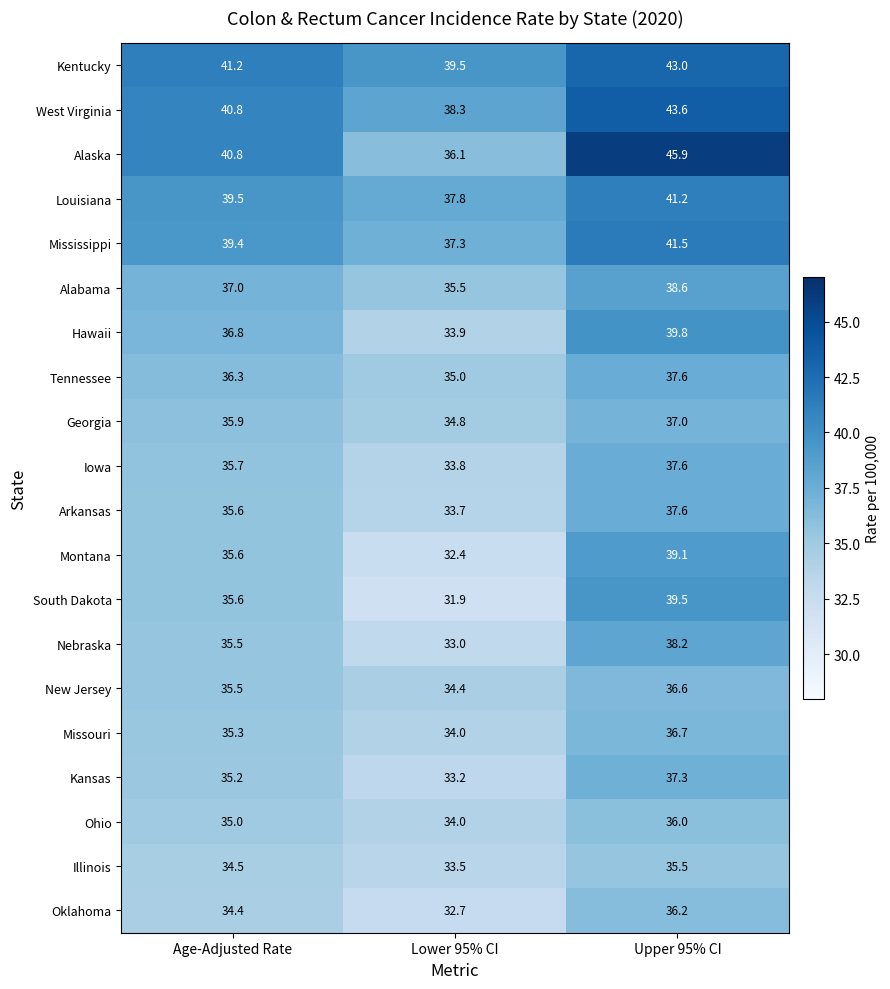

Count the number of categories in the chart.

3